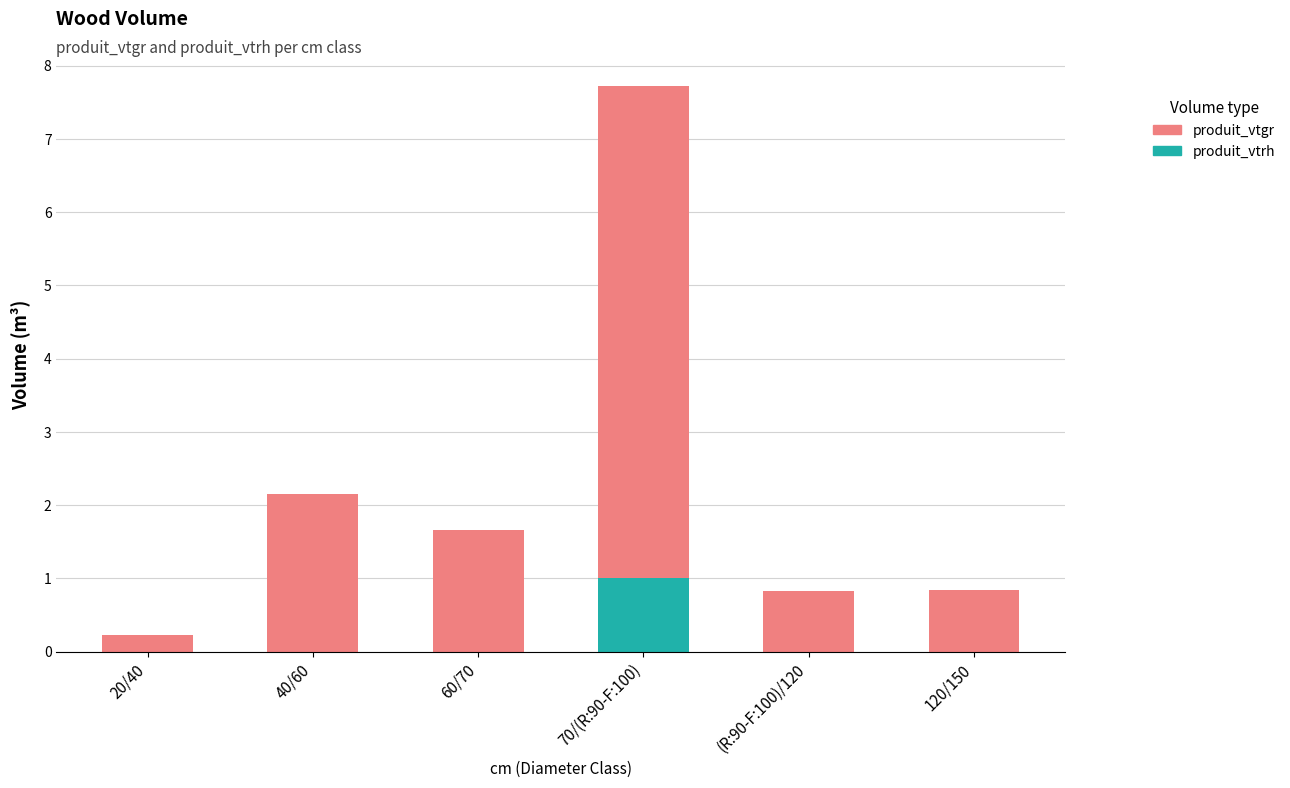

What is the sum of the produit_vtrh values at 20/40 and 70/(R:90-F:100)?

1.0